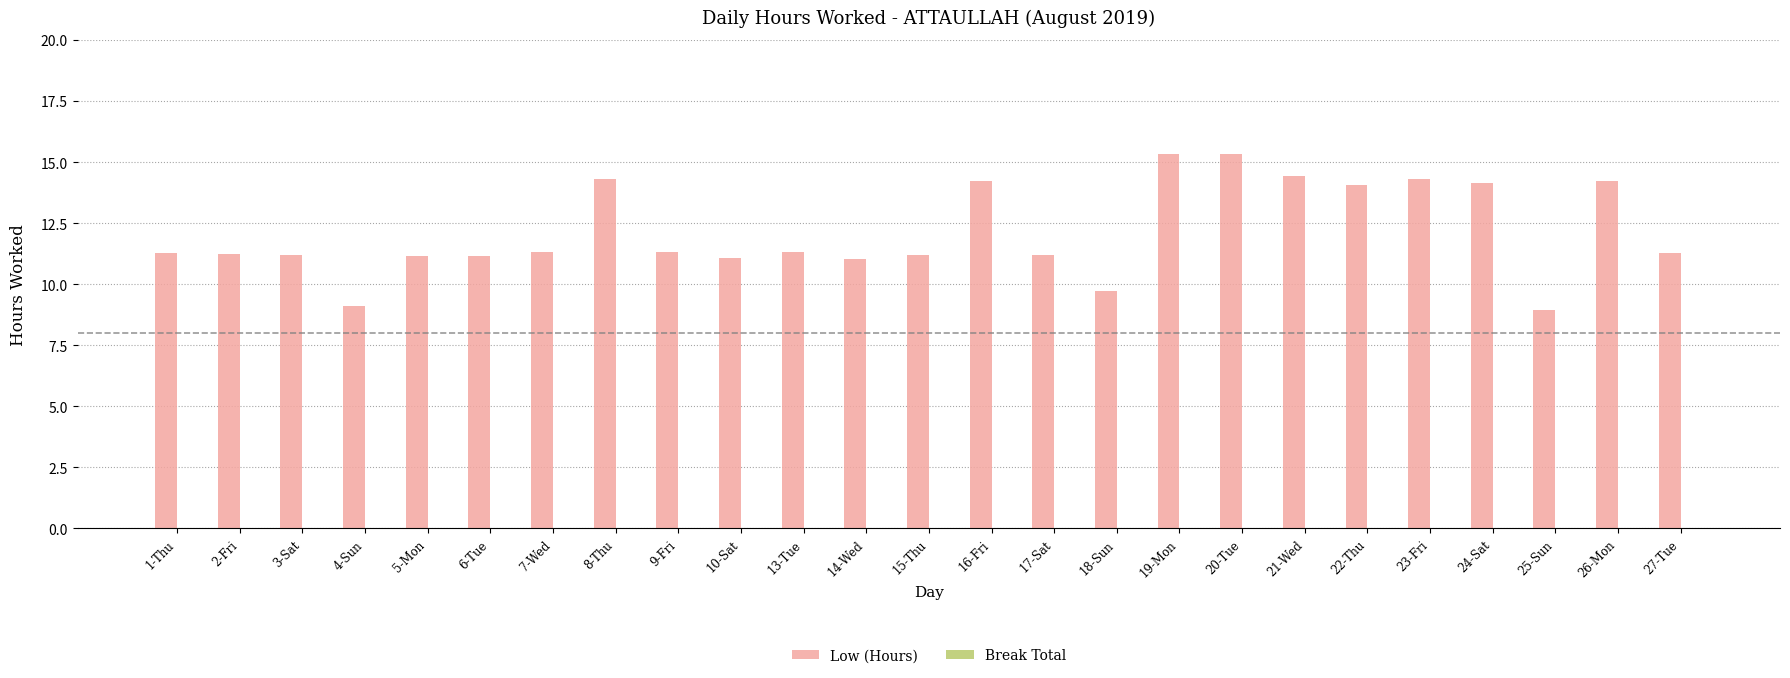

Between 14-Wed and 20-Tue, which is larger?

20-Tue